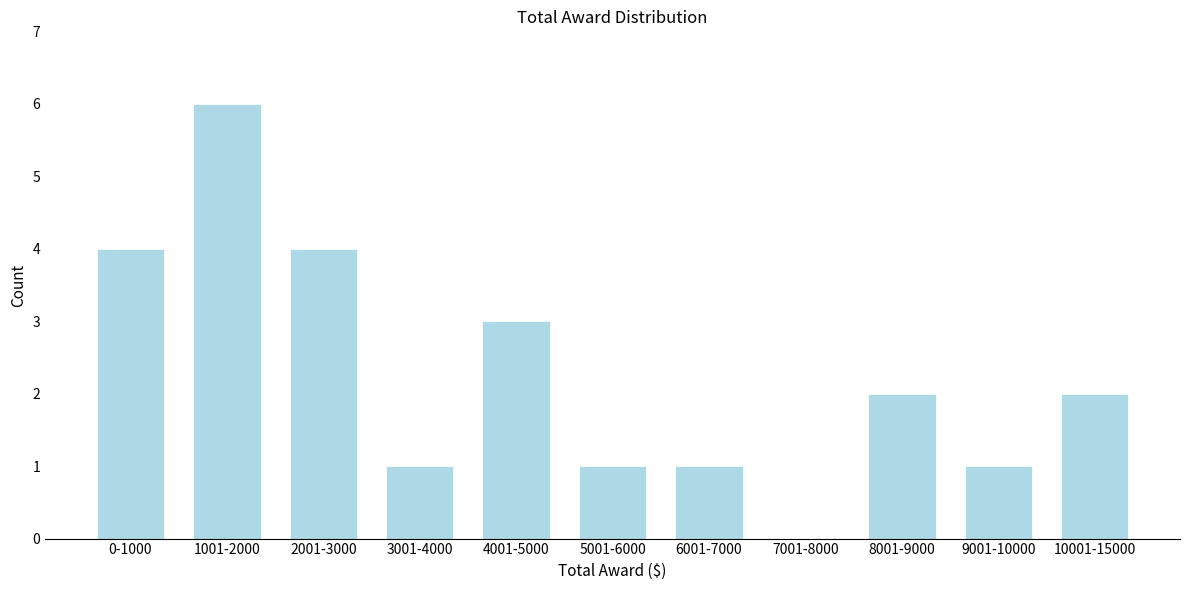

Reading left to right, what are all the values shown in this chart?

0-1000=4	1001-2000=6	2001-3000=4	3001-4000=1	4001-5000=3	5001-6000=1	6001-7000=1	7001-8000=0	8001-9000=2	9001-10000=1	10001-15000=2